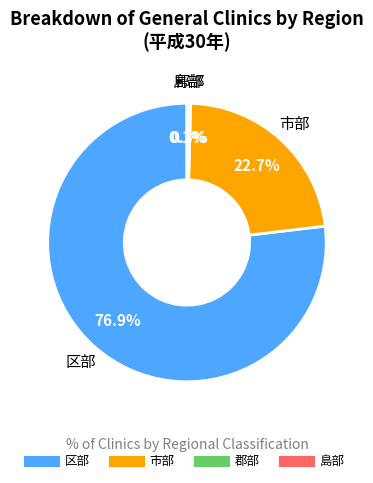

What is the majority slice?

区部